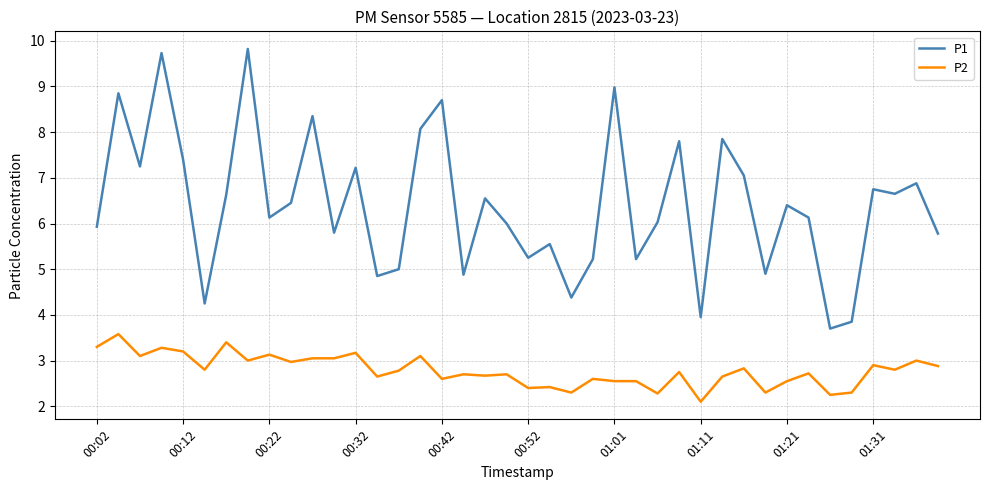

What is the difference between the maximum and minimum values in the P2 series?

1.5